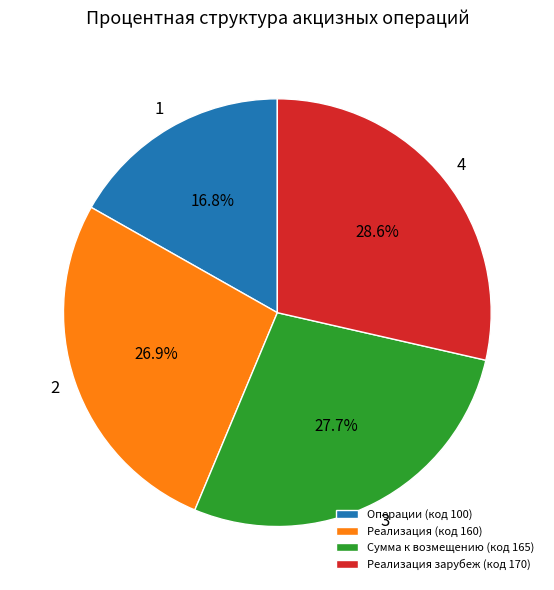

Rank the categories by value from lowest to highest.

Операции (код 100), Реализация (код 160), Сумма к возмещению (код 165), Реализация зарубеж (код 170)